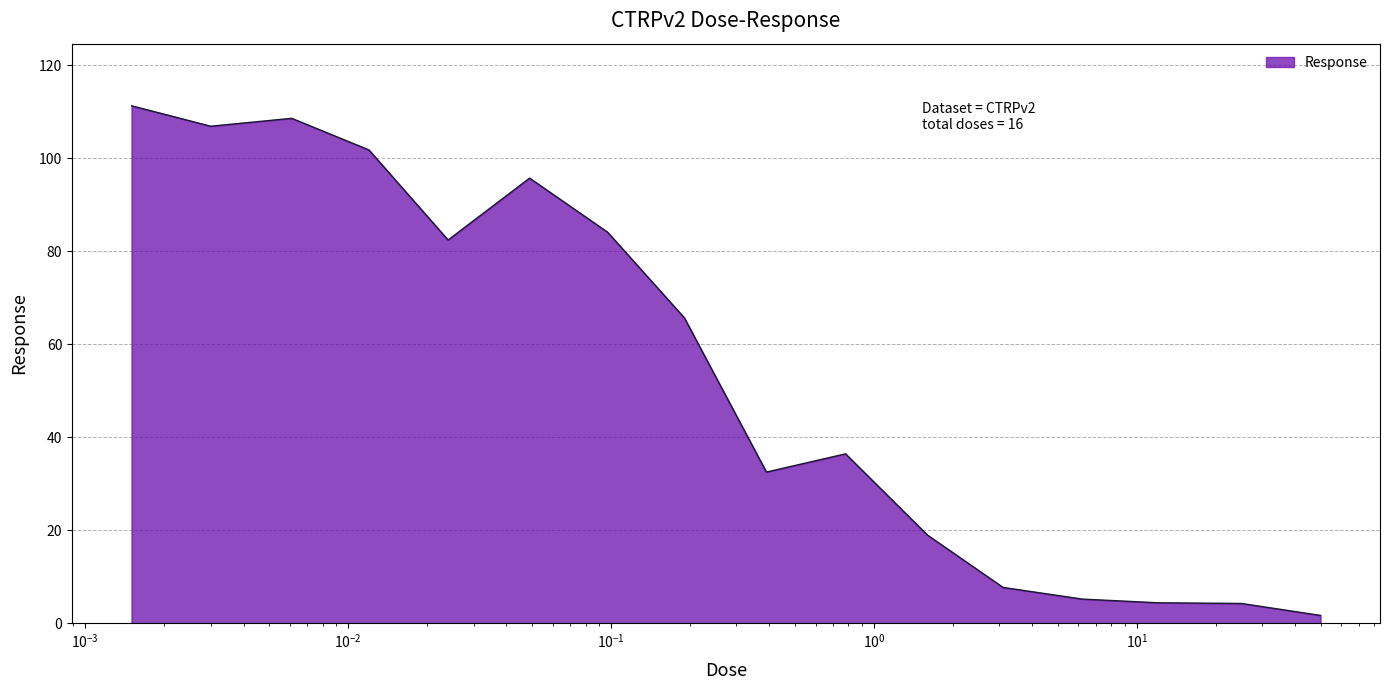

What is the maximum value shown in the chart?

111.3